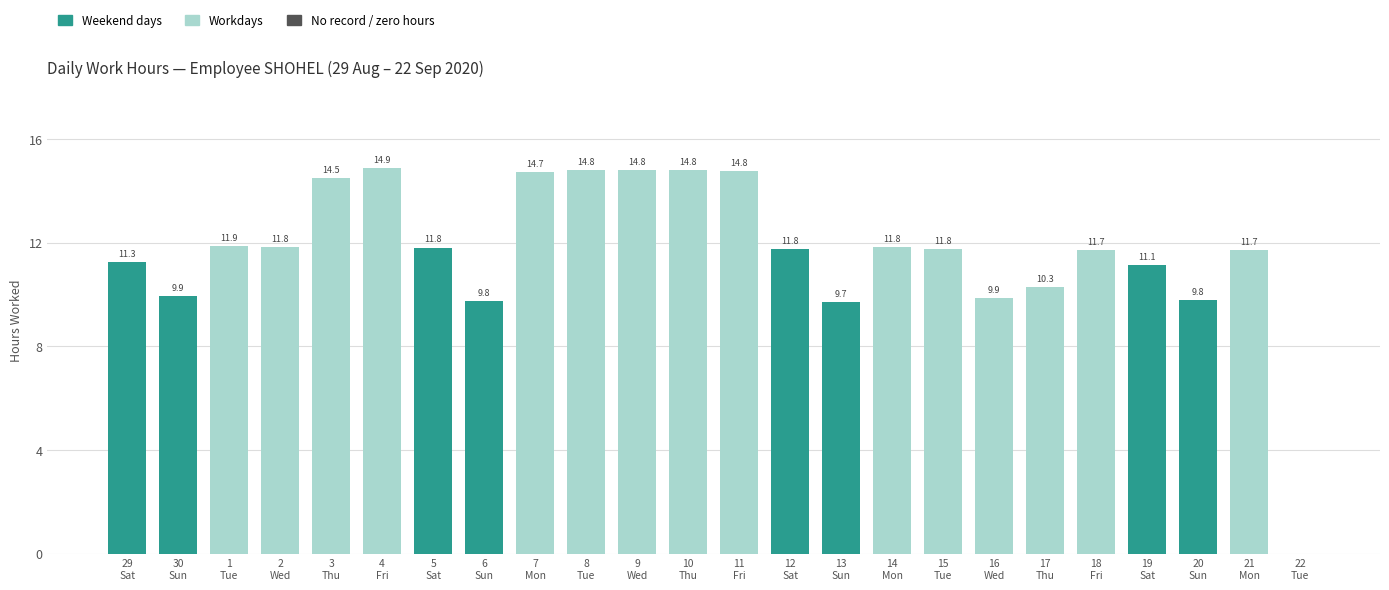

What is the sum of all values?

279.4